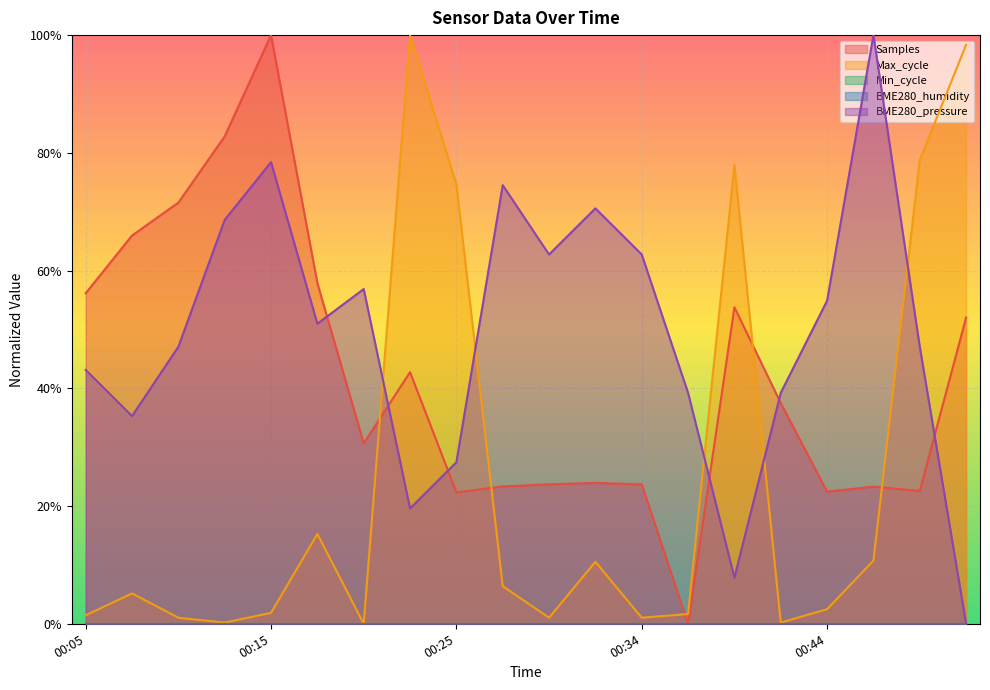

Reading left to right, extract all data points from this chart.

Samples: 00:05=0.6	00:07=0.7	00:10=0.7	00:12=0.8	00:15=1.0	00:17=0.6	00:20=0.3	00:22=0.4	00:25=0.2	00:27=0.2	00:30=0.2	00:32=0.2	00:34=0.2	00:37=0.0	00:39=0.5	00:42=0.4	00:44=0.2	00:47=0.2	00:49=0.2	00:52=0.5
Max_cycle: 00:05=0.0	00:07=0.1	00:10=0.0	00:12=0.0	00:15=0.0	00:17=0.2	00:20=0.0	00:22=1.0	00:25=0.7	00:27=0.1	00:30=0.0	00:32=0.1	00:34=0.0	00:37=0.0	00:39=0.8	00:42=0.0	00:44=0.0	00:47=0.1	00:49=0.8	00:52=1.0
BME280_pressure: 00:05=0.4	00:07=0.4	00:10=0.5	00:12=0.7	00:15=0.8	00:17=0.5	00:20=0.6	00:22=0.2	00:25=0.3	00:27=0.7	00:30=0.6	00:32=0.7	00:34=0.6	00:37=0.4	00:39=0.1	00:42=0.4	00:44=0.5	00:47=1.0	00:49=0.5	00:52=0.0